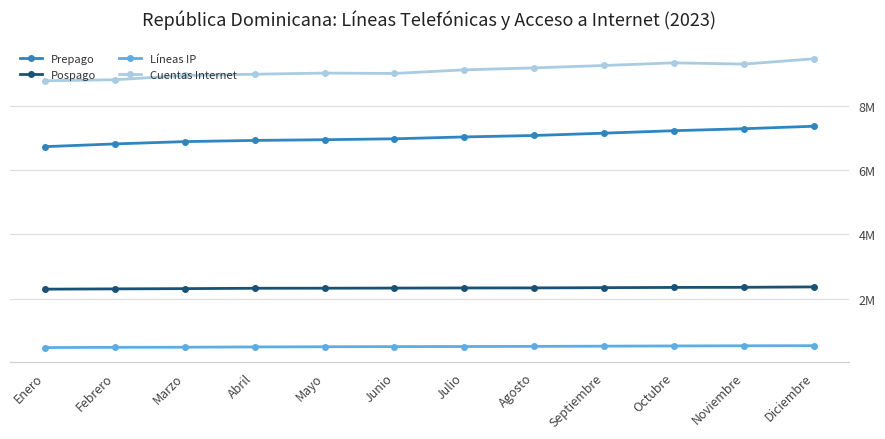

What is the label of the 11th point from the right?

Febrero